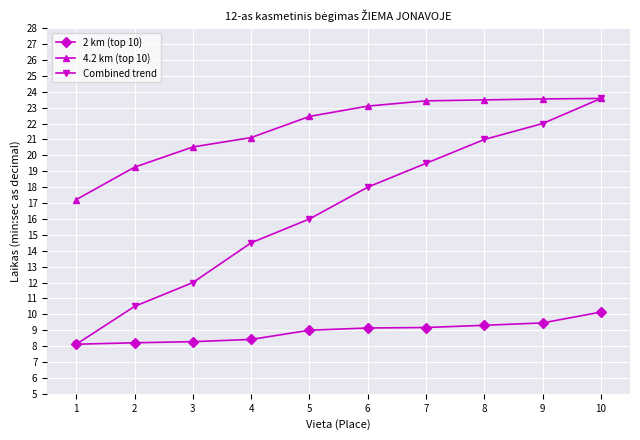

Which series changed the most between 5 and 10?

Combined trend